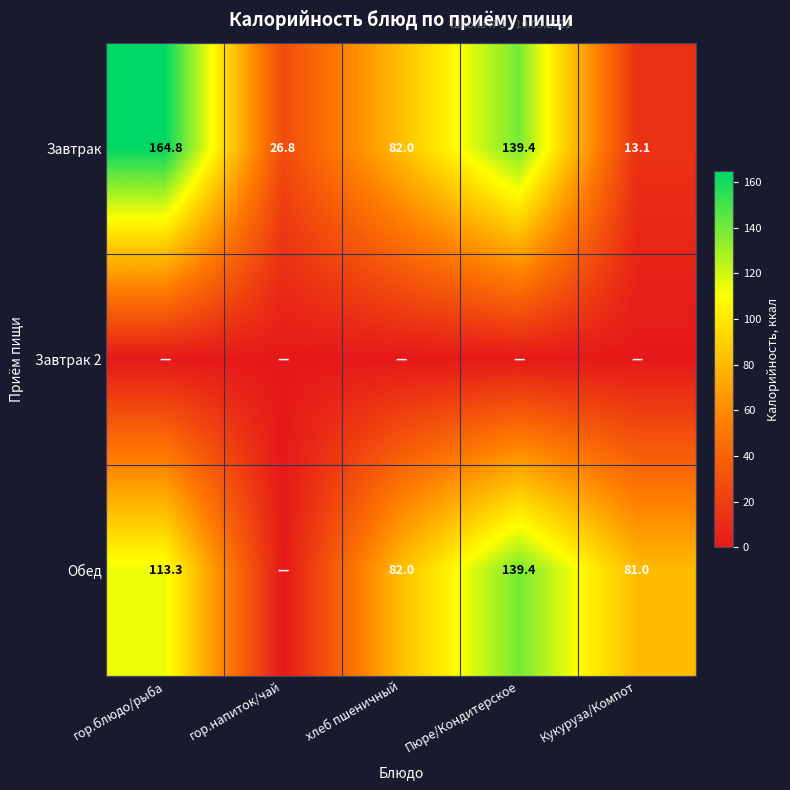

Which category has the highest value across all series?

гор.блюдо/рыба